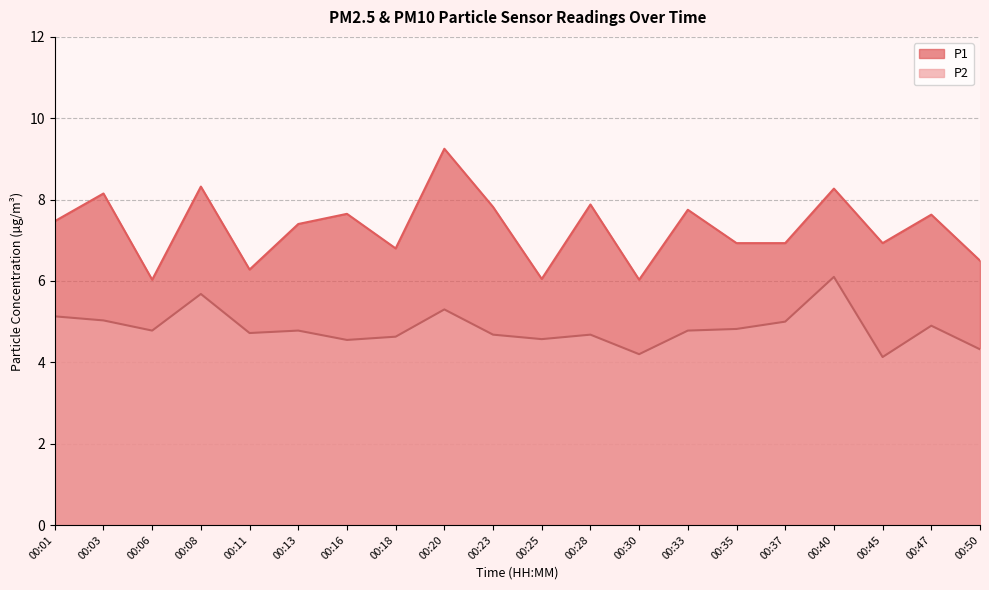

What is the value of the P1 point at the 12th from the left?

7.9